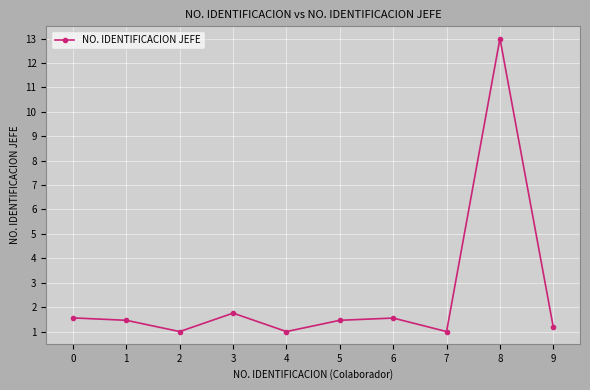

What is the value of the 4th point from the left?

1.8